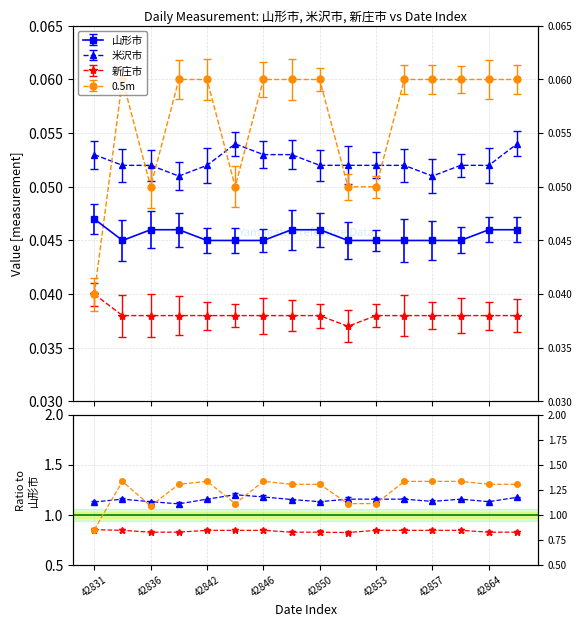

Where is 米沢市 nearest to the value 0?

42839